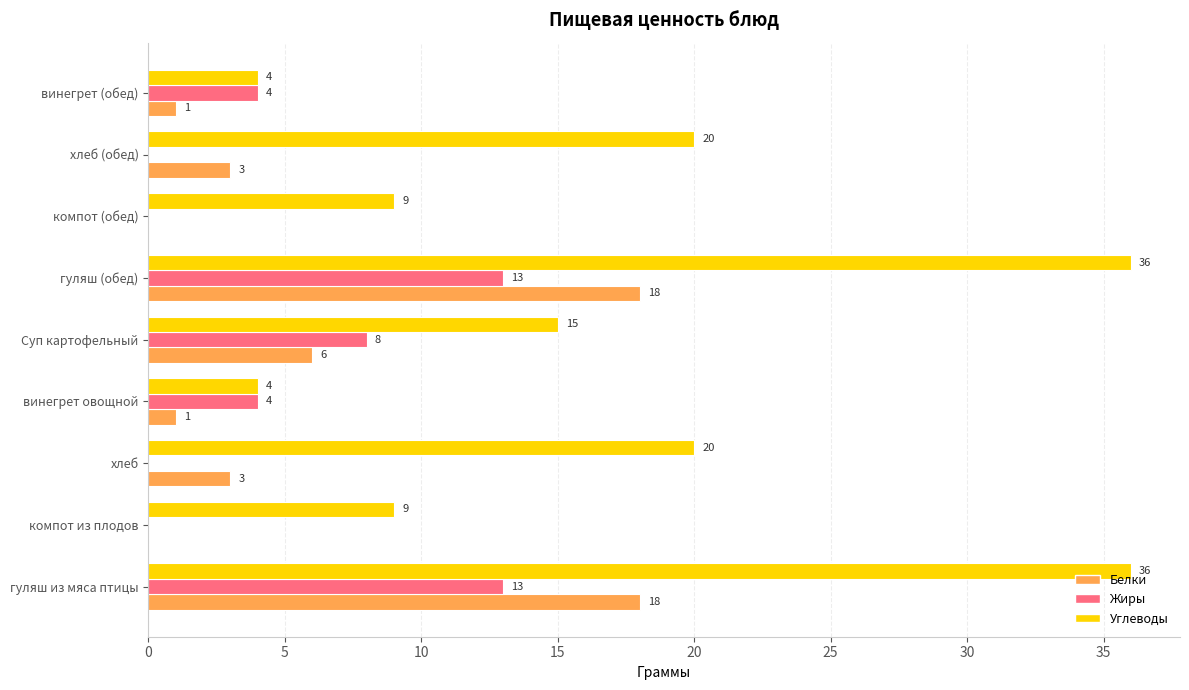

Is it true that Углеводы equals 36 at гуляш из мяса птицы?

True